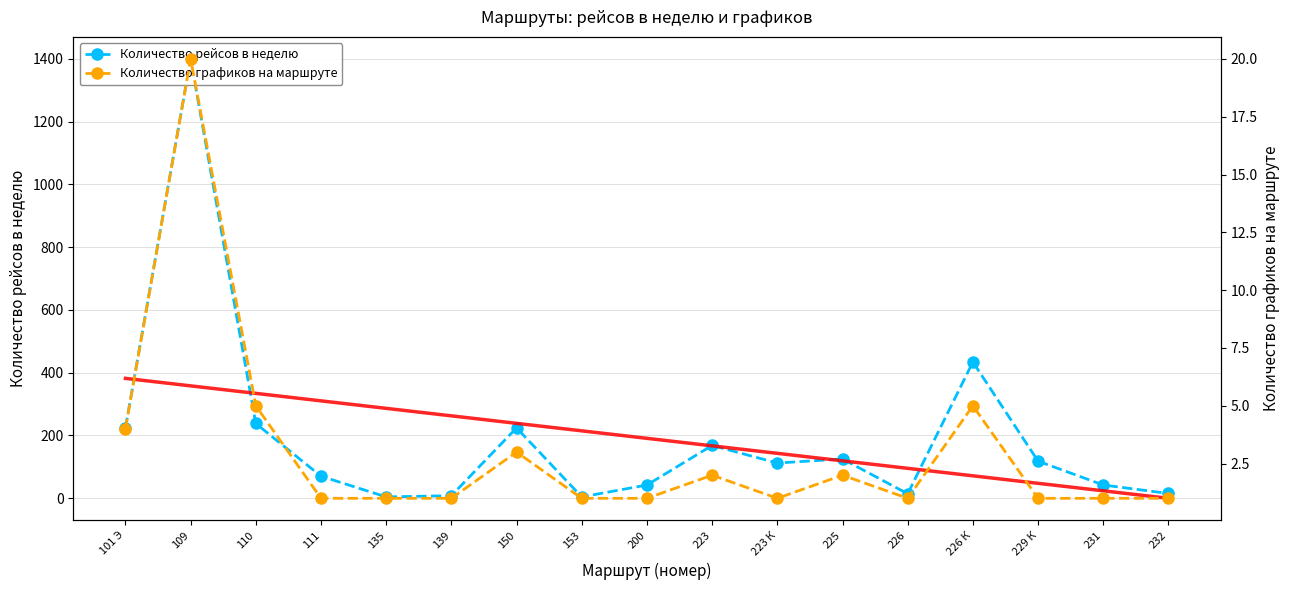

Is it true that Количество графиков на маршруте equals 3.0 at 150?

True